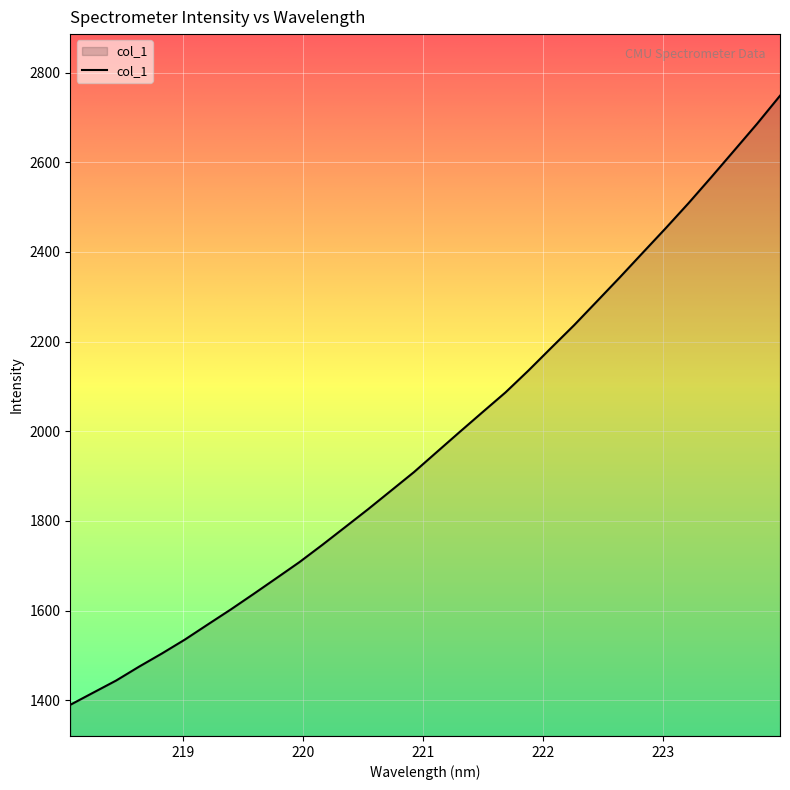

What is the difference between the maximum and minimum values?

1358.5